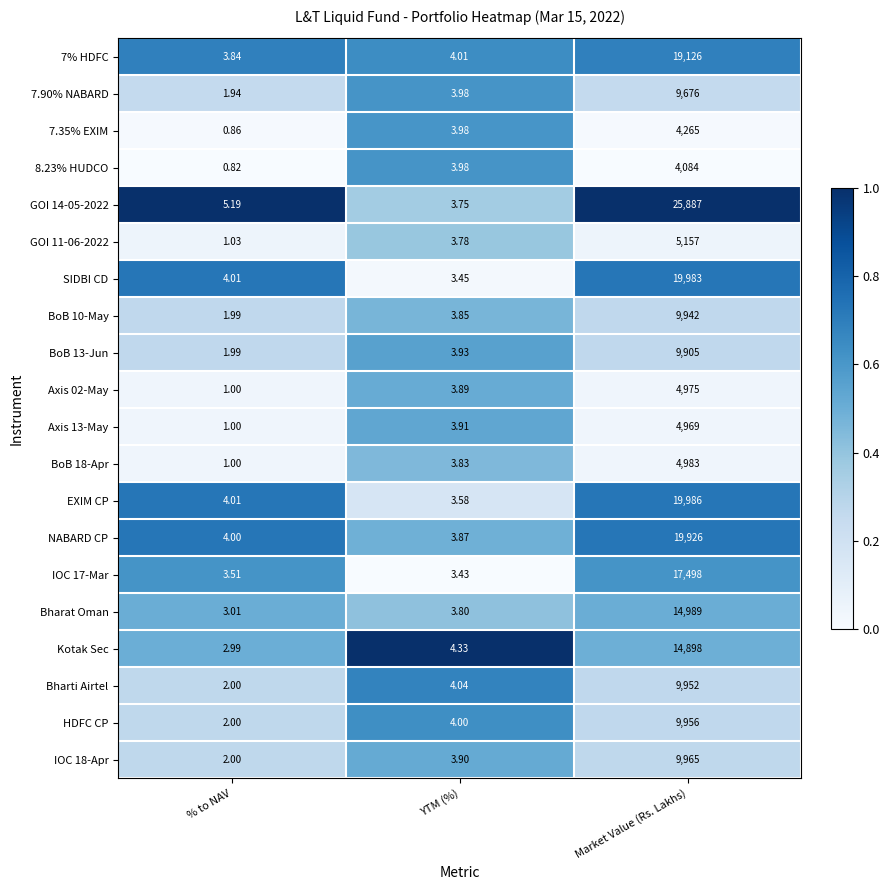

Is the value of NABARD CP at YTM (%) greater than the value of 8.23% HUDCO at Market Value (Rs. Lakhs)?

No